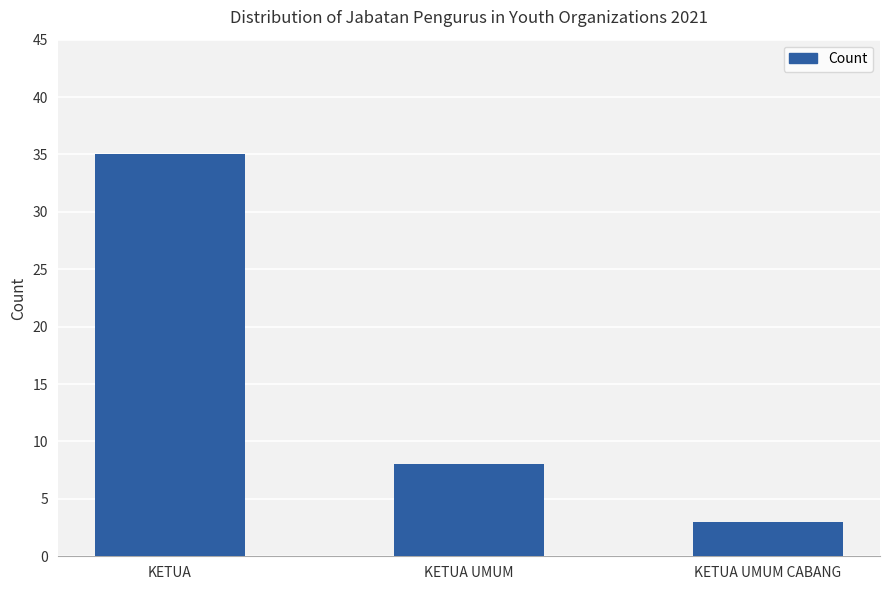

The value at KETUA UMUM CABANG is 1. True or false?

False